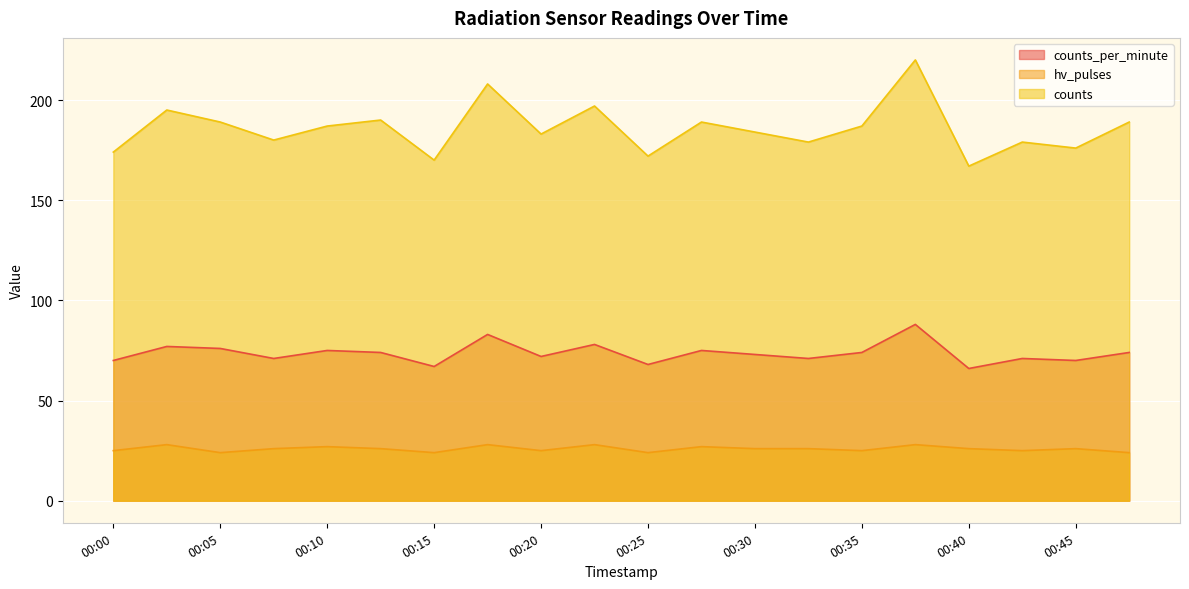

At which category is the sum across all series the highest?

00:38